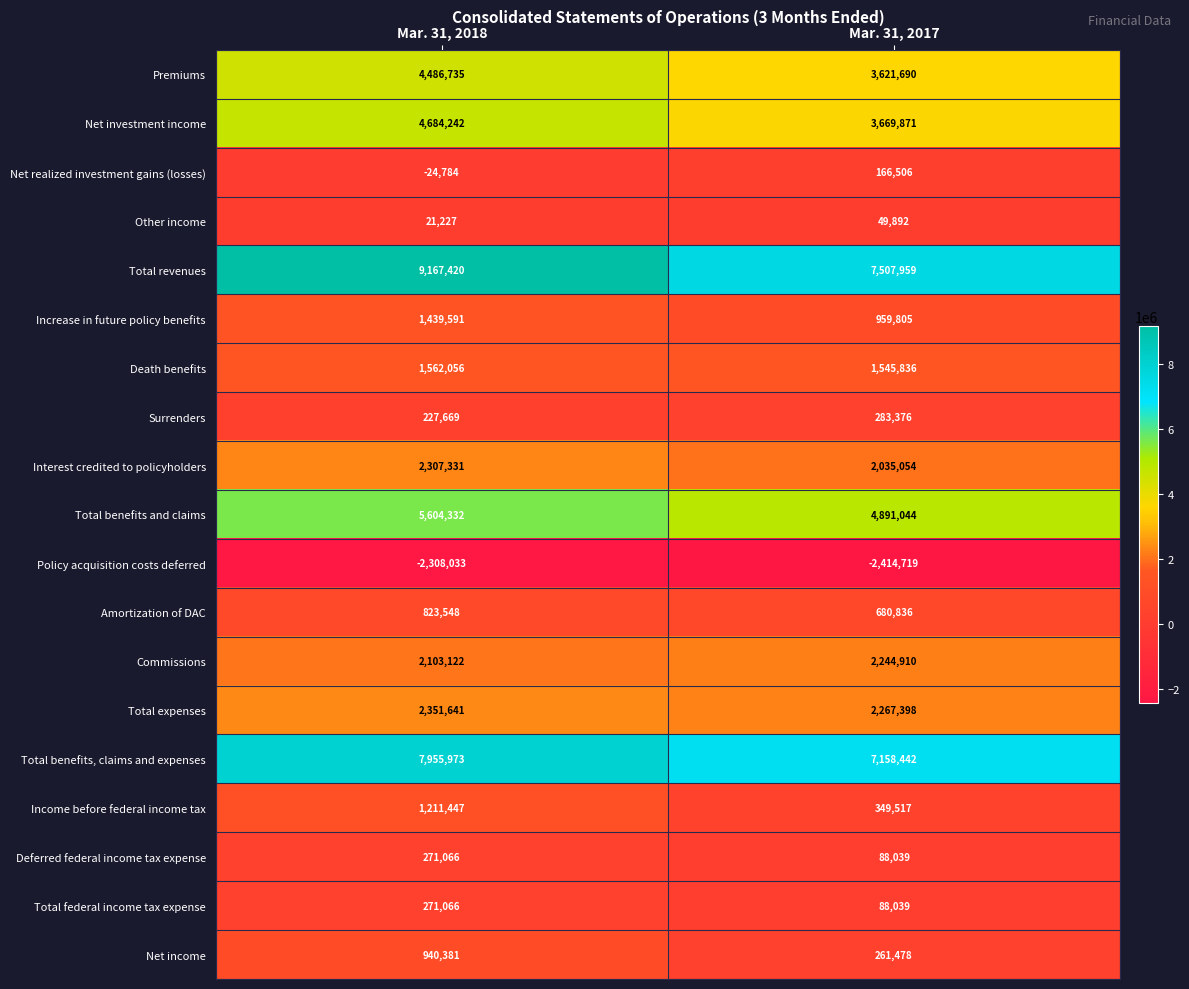

How many data points does each series have?

2